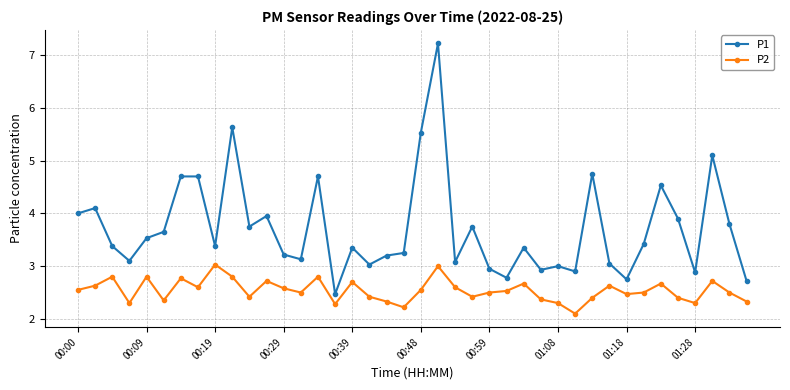

What is the highest value of the P1 series?

7.2